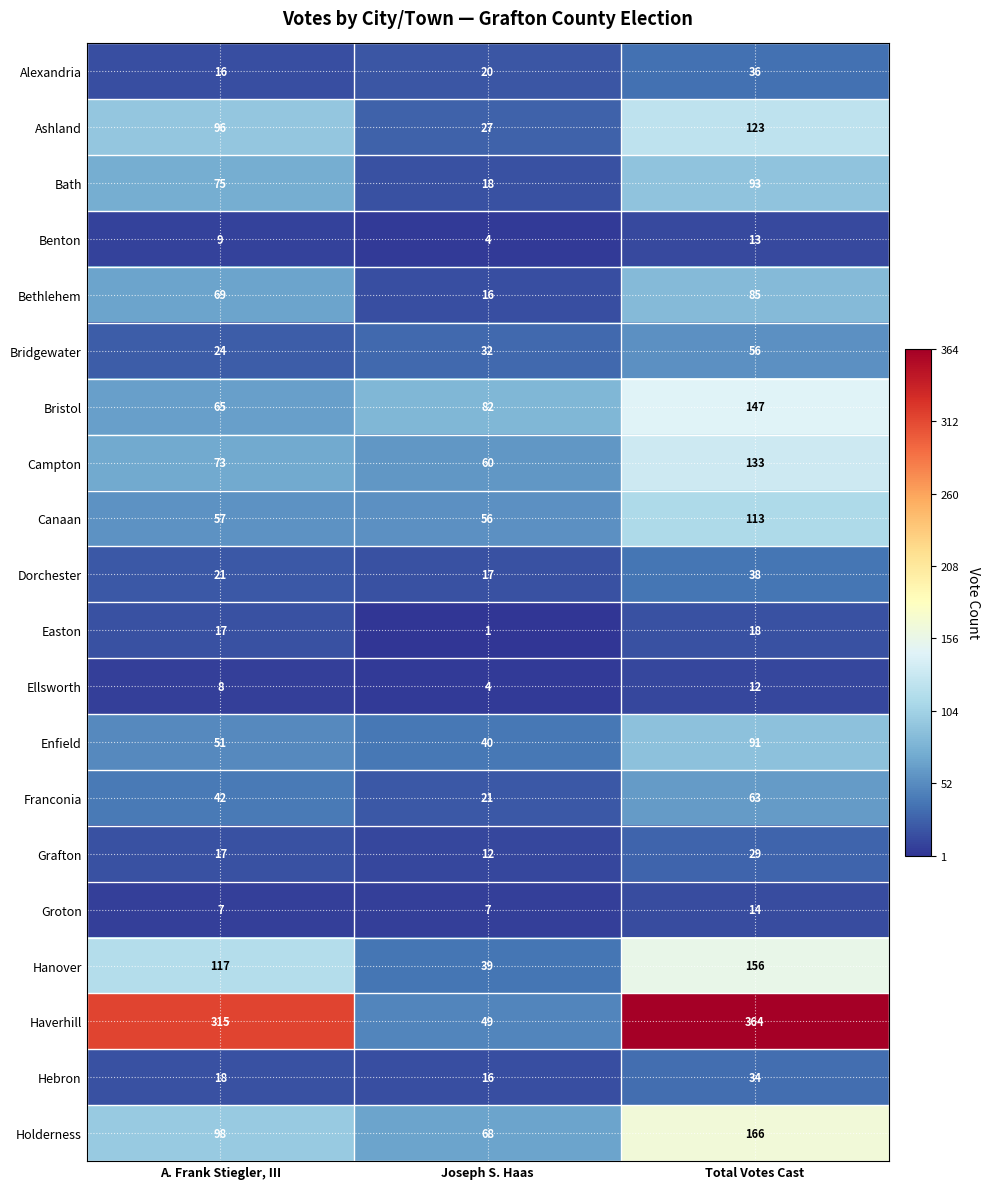

Which series has the largest total across all categories?

Haverhill